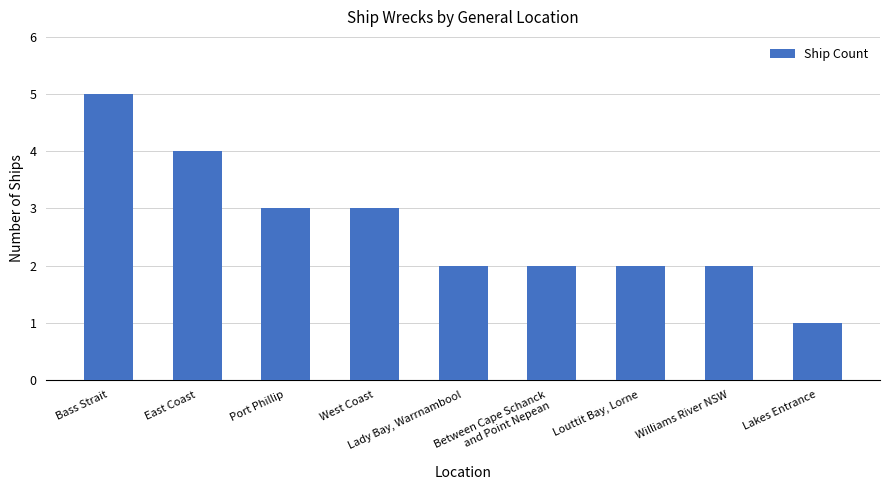

What is the ratio of the value at Lady Bay, Warrnambool to the value at Louttit Bay, Lorne?

1.0